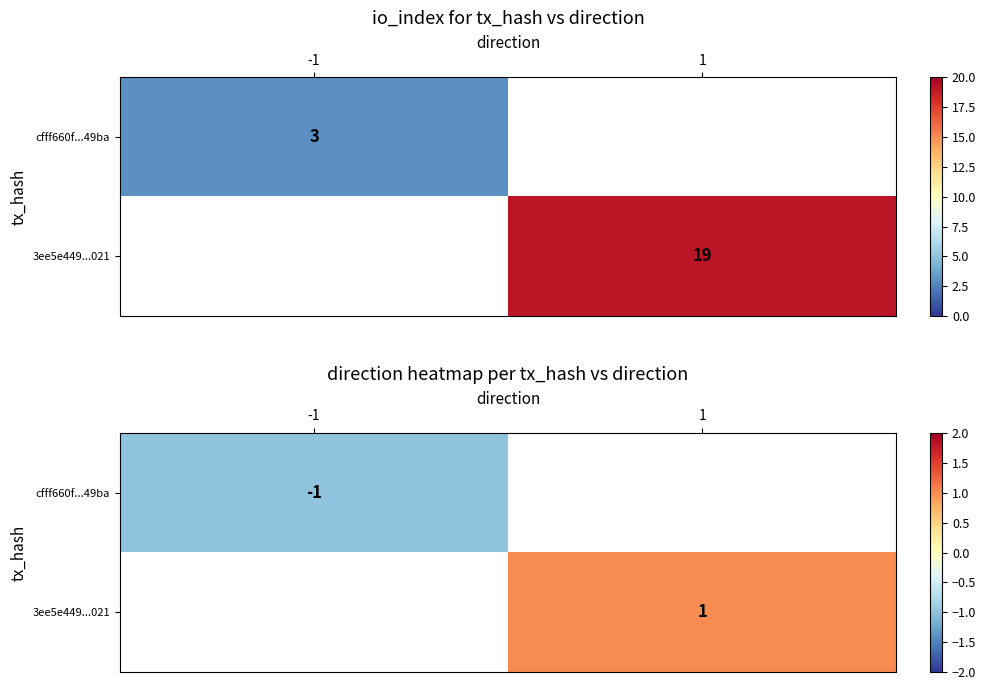

What is the minimum value for cfff660f...49ba?

-1.0